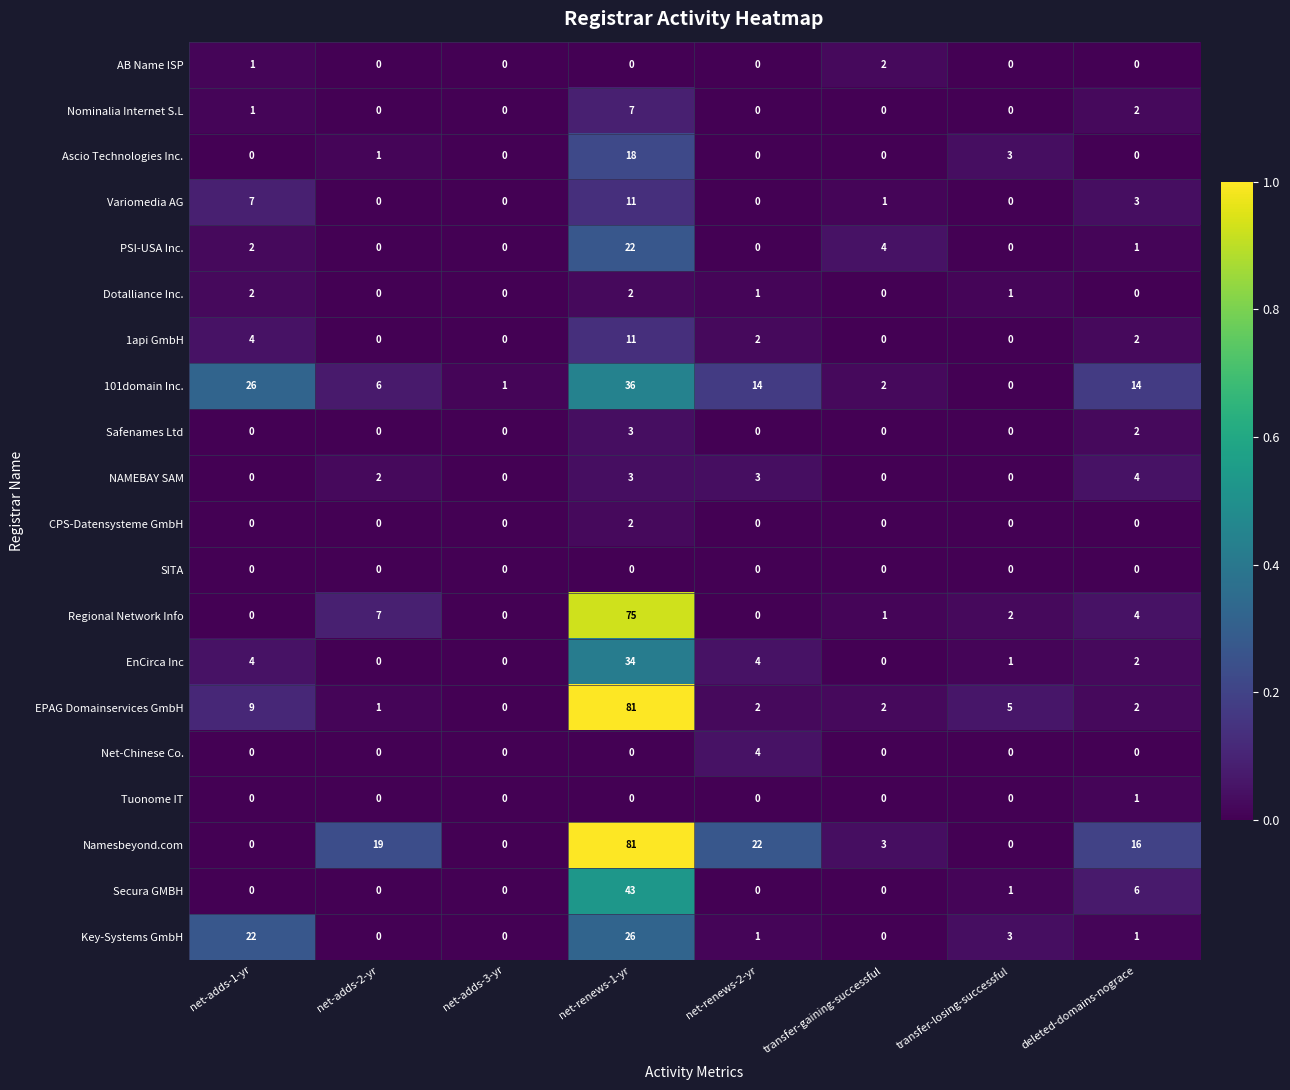

Which category has the highest value across all series?

net-renews-1-yr